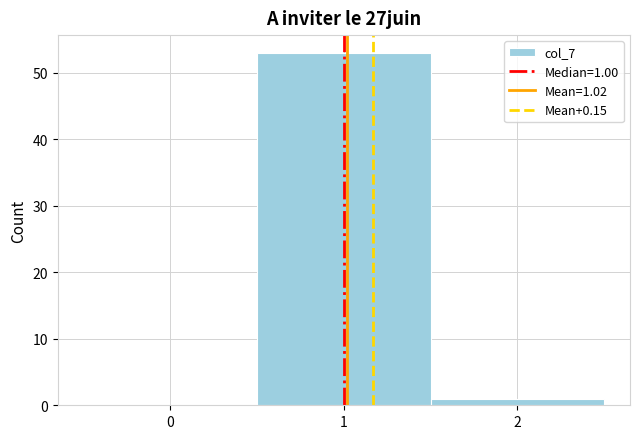

Which range on the x-axis has the tallest bar?

0.5 to 1.5